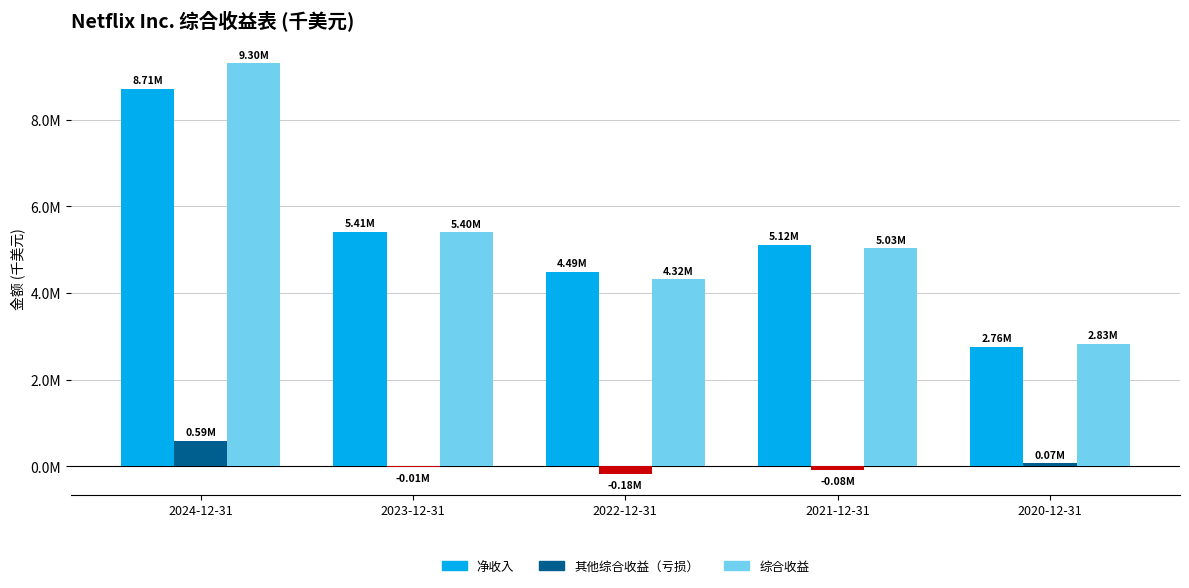

What is the label of the 4th bar from the right?

2023-12-31